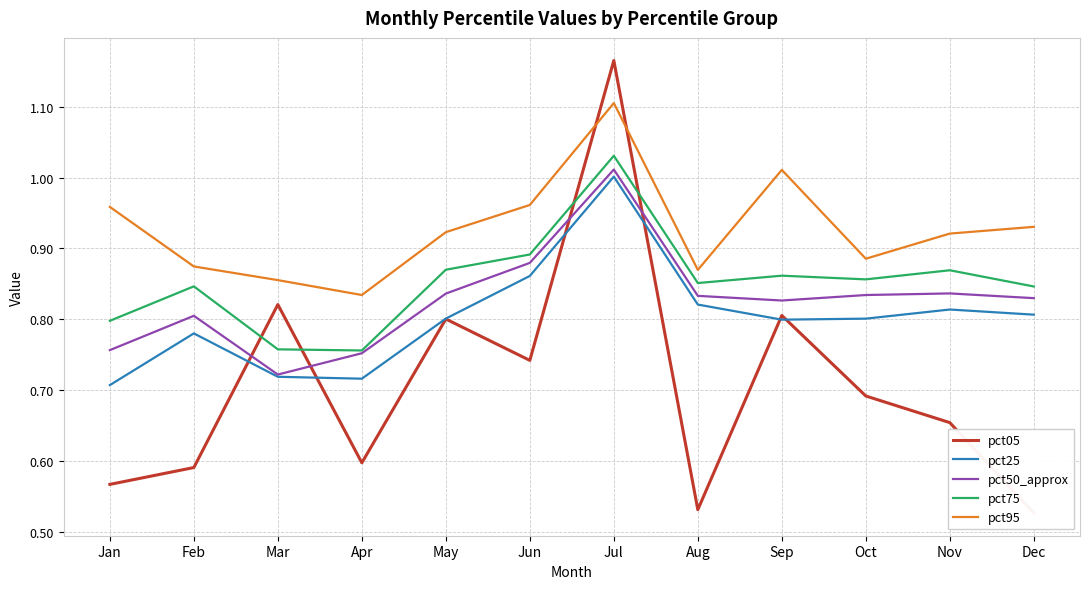

What is the difference between the second highest and minimum values in the pct25 series?

0.2